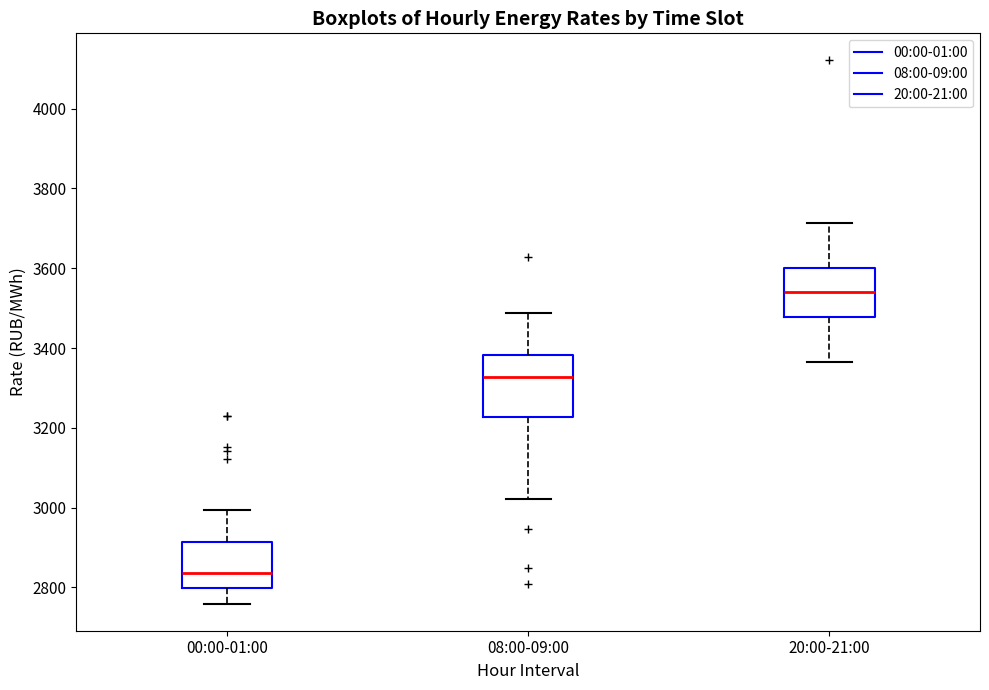

Which box is the tallest, from its lower edge to its upper edge?

08:00-09:00